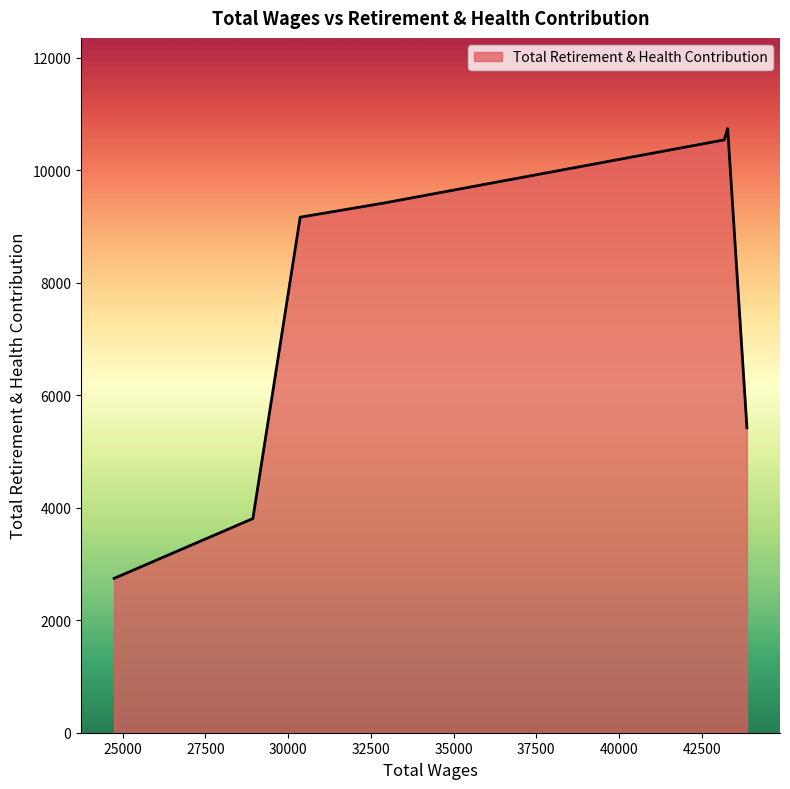

What is the sum of all values?

51818